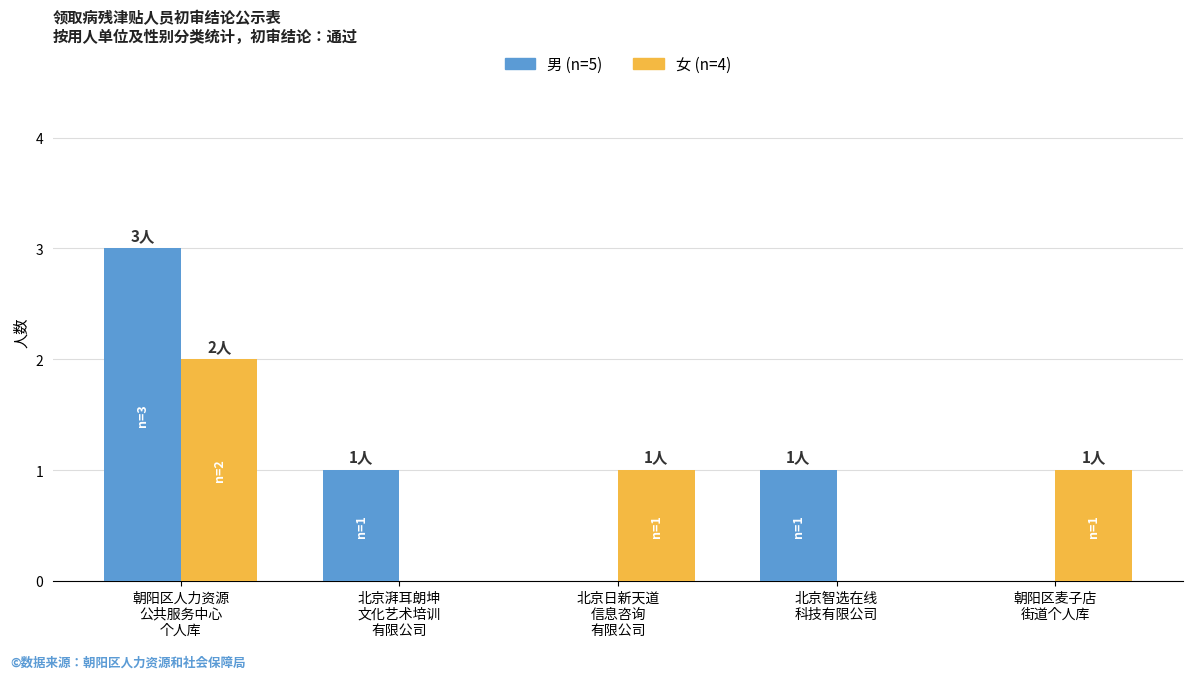

What is the maximum value shown in the chart?

3